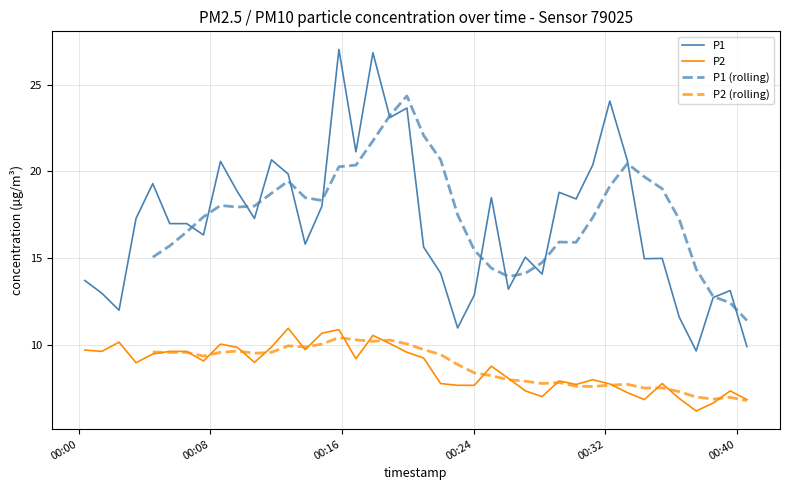

What is the maximum value for P2?

11.0